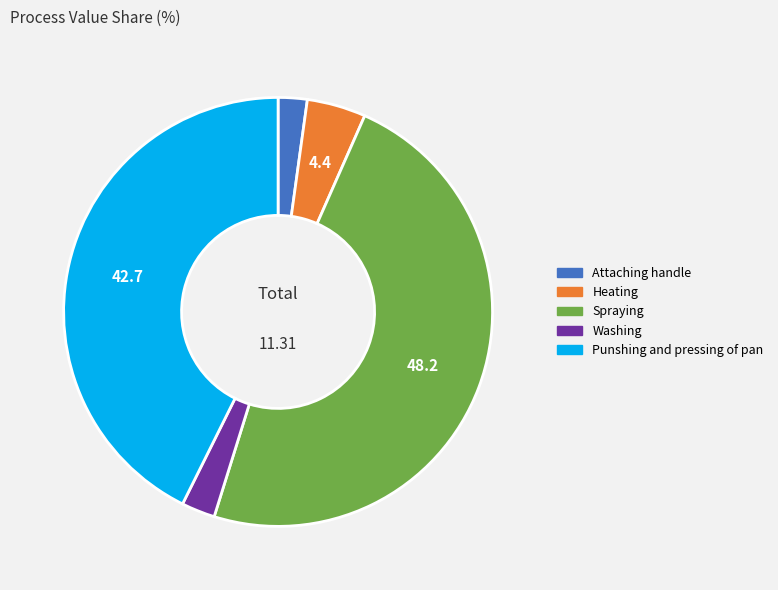

Is there a majority slice in this chart?

No